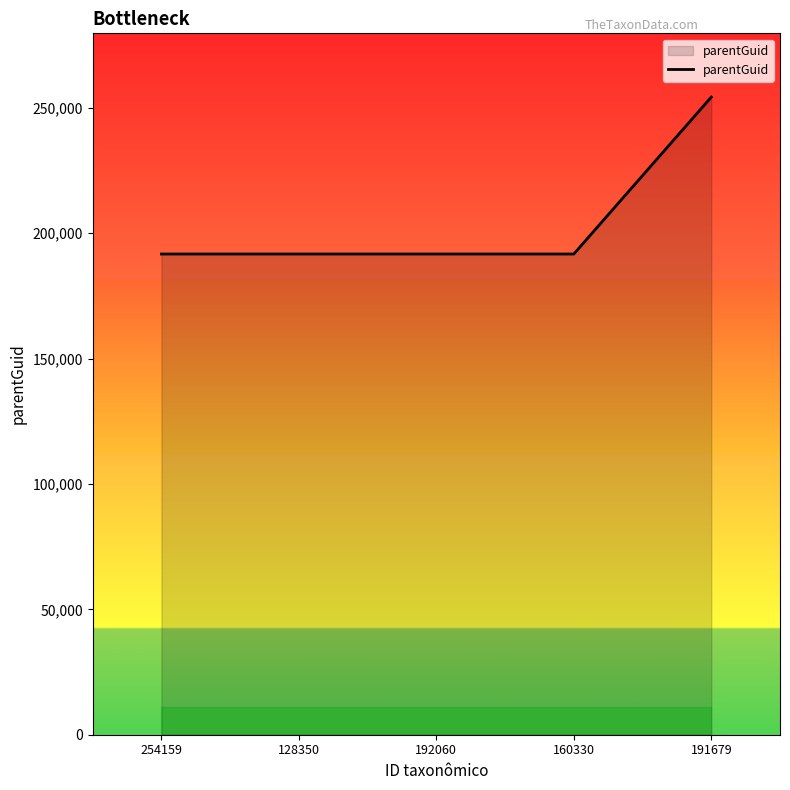

What is the greatest value displayed?

254249